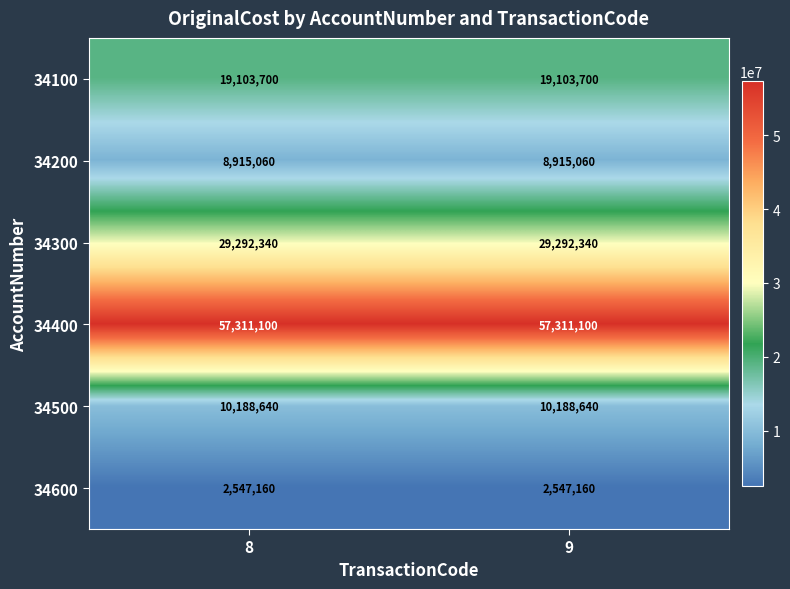

List the series in order of their peak value, highest first.

34400, 34300, 34100, 34500, 34200, 34600